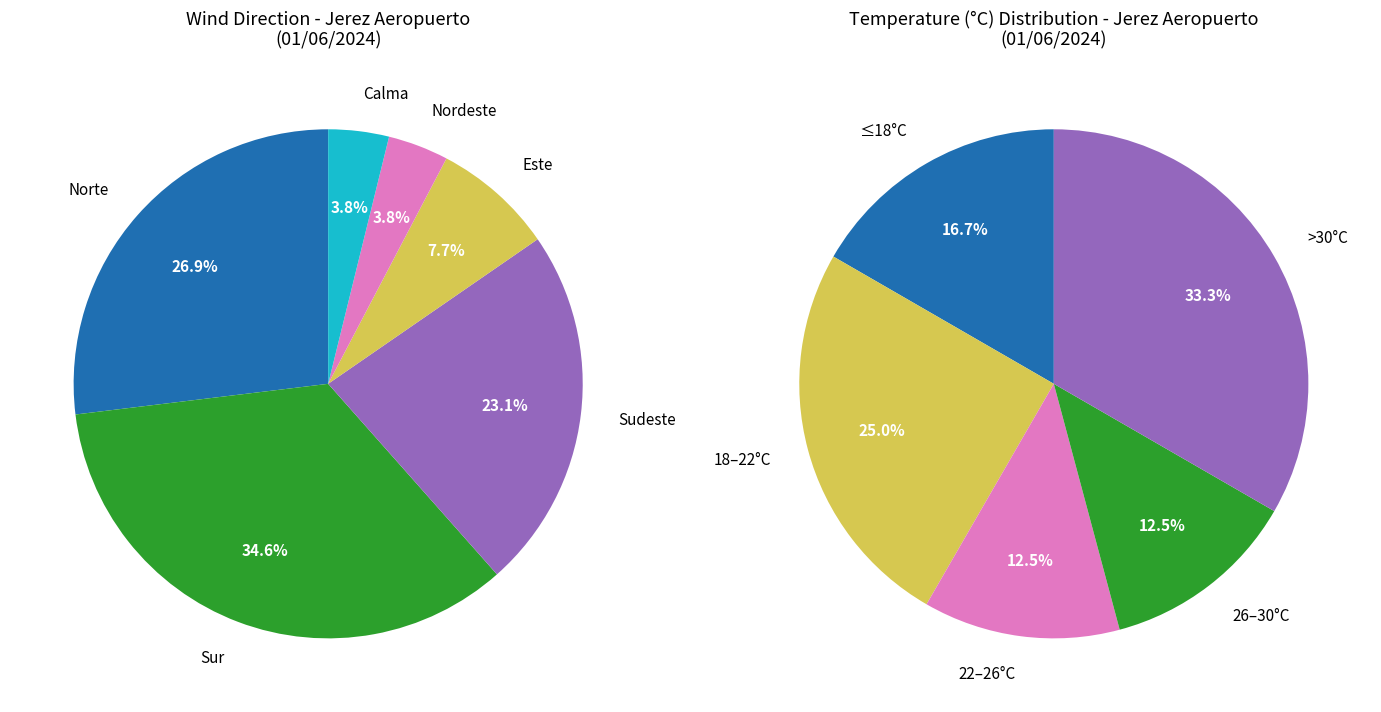

What percentage do Este and Calma together represent?

11.5%